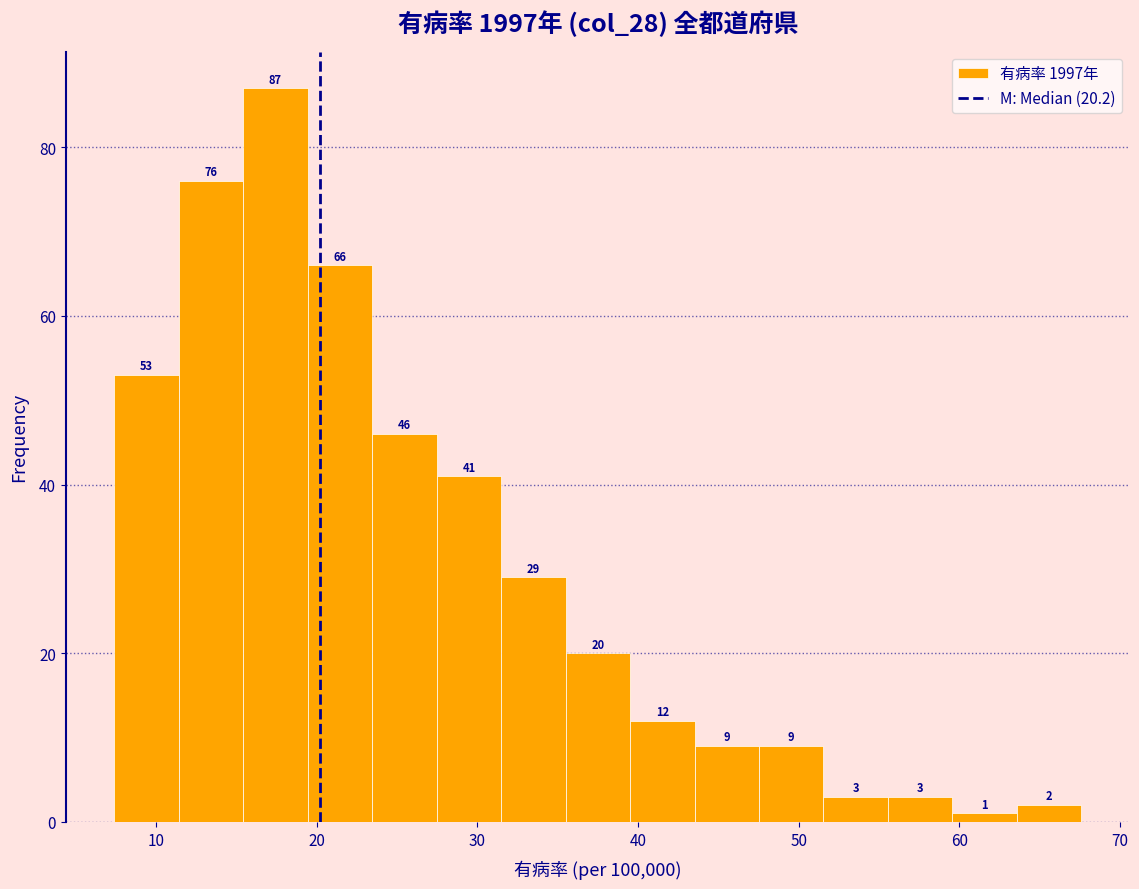

Reading left to right, list every bar in this chart as the range it spans on the x-axis followed by its height. The bar edges are not printed on the chart, so give them approximately, as read against the axis.

7 to 11: 53
11 to 15: 76
15 to 19: 87
19 to 23: 66
23 to 27: 46
27 to 31: 41
31 to 35: 29
35 to 40: 20
40 to 44: 12
44 to 48: 9
48 to 52: 9
52 to 56: 3
56 to 60: 3
60 to 64: 1
64 to 68: 2